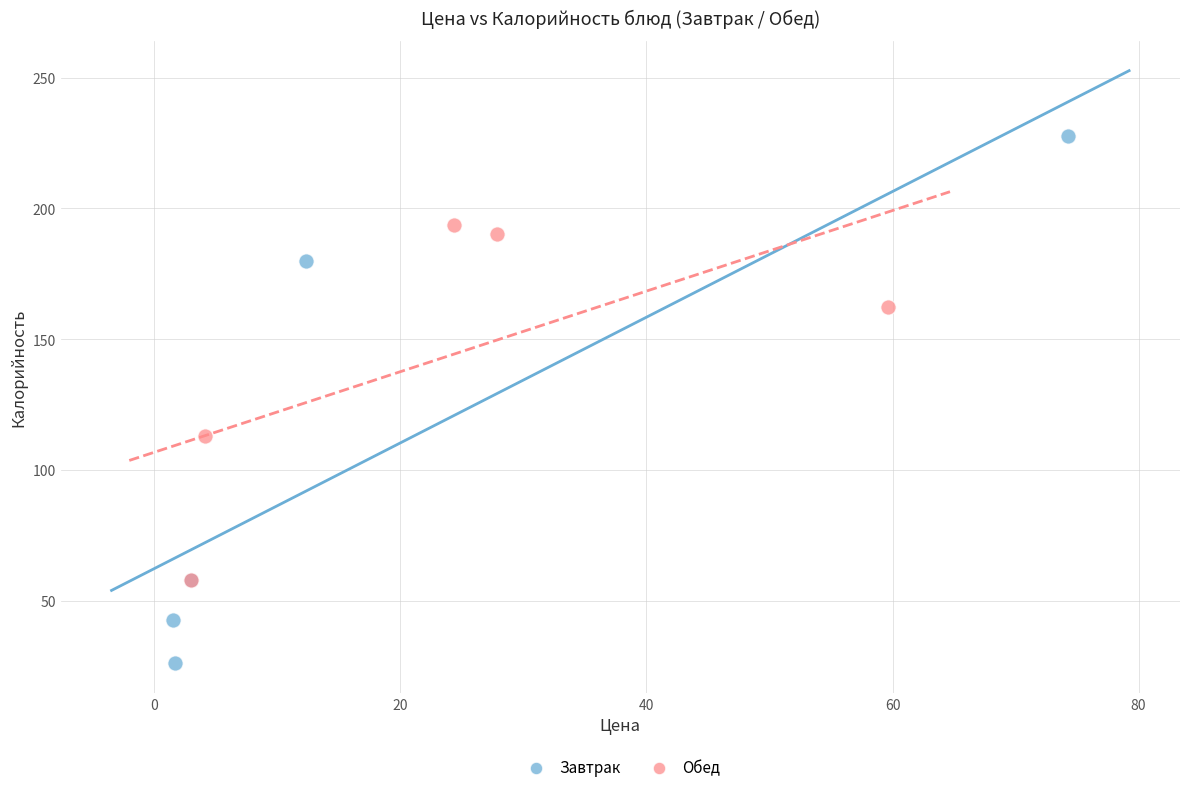

Which series reaches the maximum Y coordinate?

Завтрак